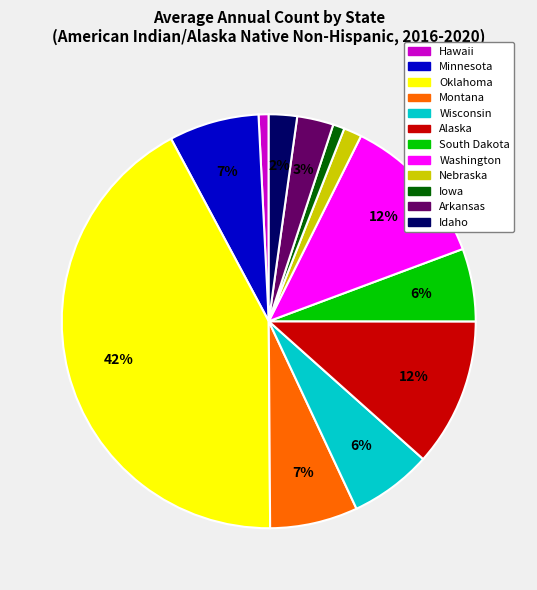

What percentage is the Alaska slice, to the nearest percent?

12%